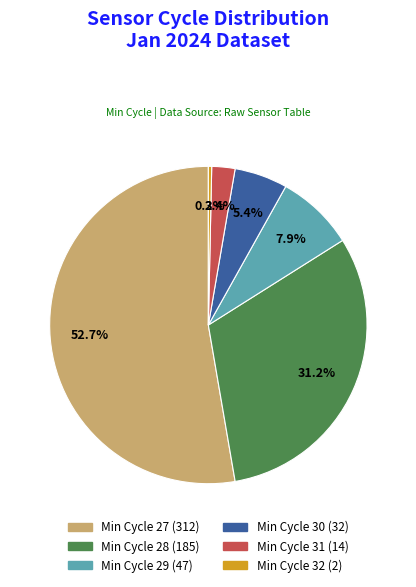

Is there any slice that represents more than half of the pie?

Yes